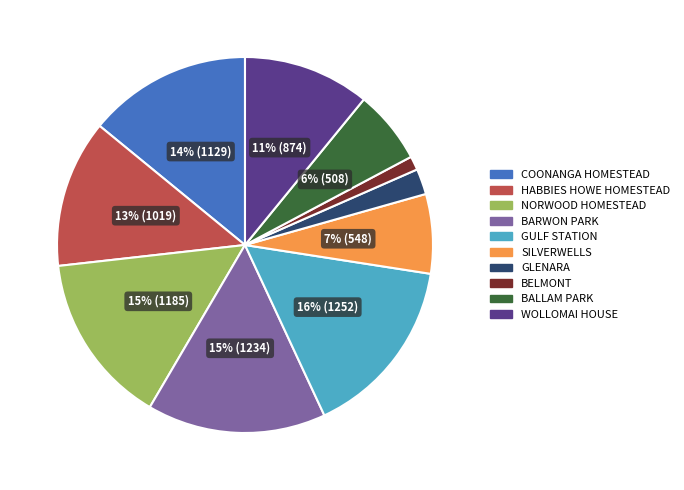

Combined, do WOLLOMAI HOUSE and HABBIES HOWE HOMESTEAD account for over 50%?

No